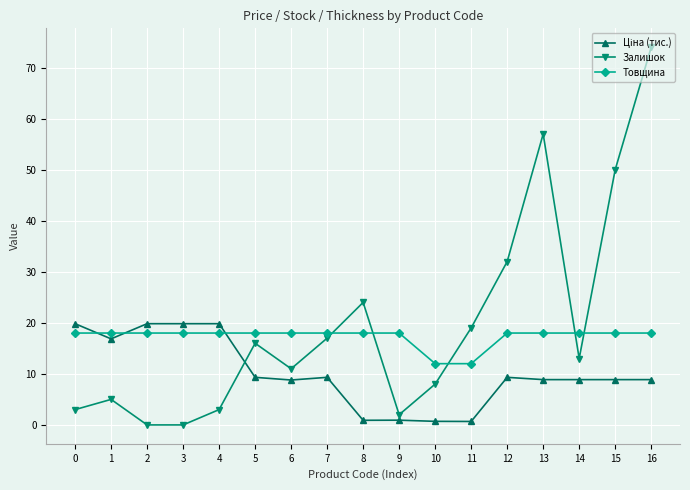

How many interior local peaks does the Залишок series have?

4